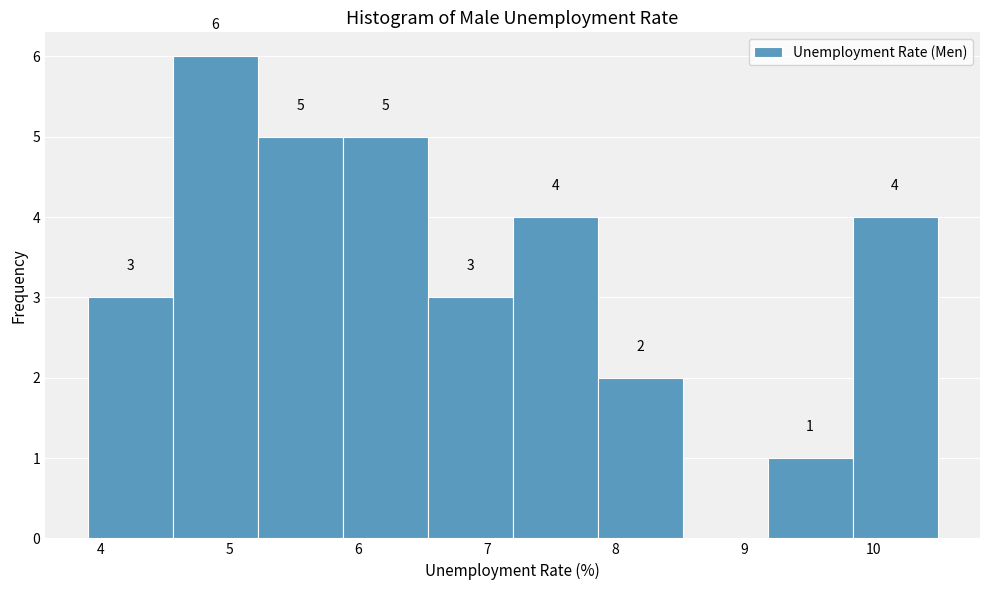

Which range on the x-axis has the tallest bar?

4.56 to 5.22